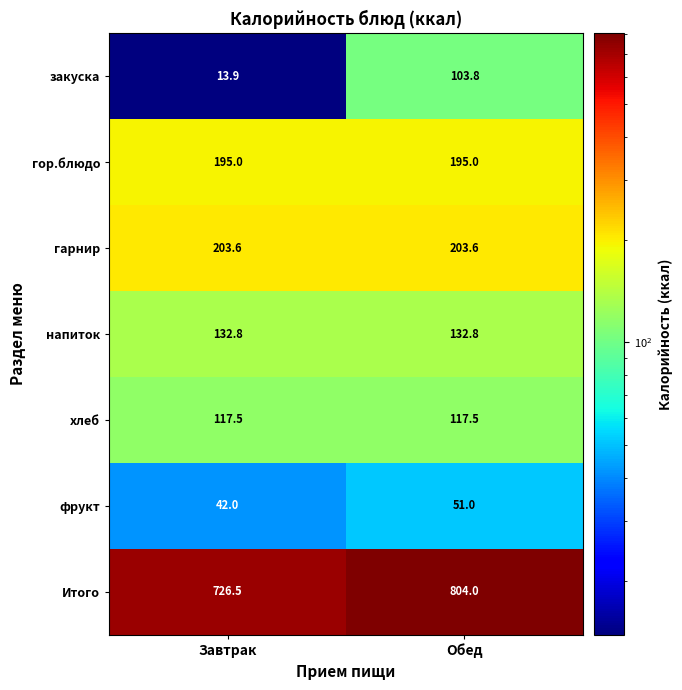

True or false: хлеб has a value of 75.8 at Завтрак.

False